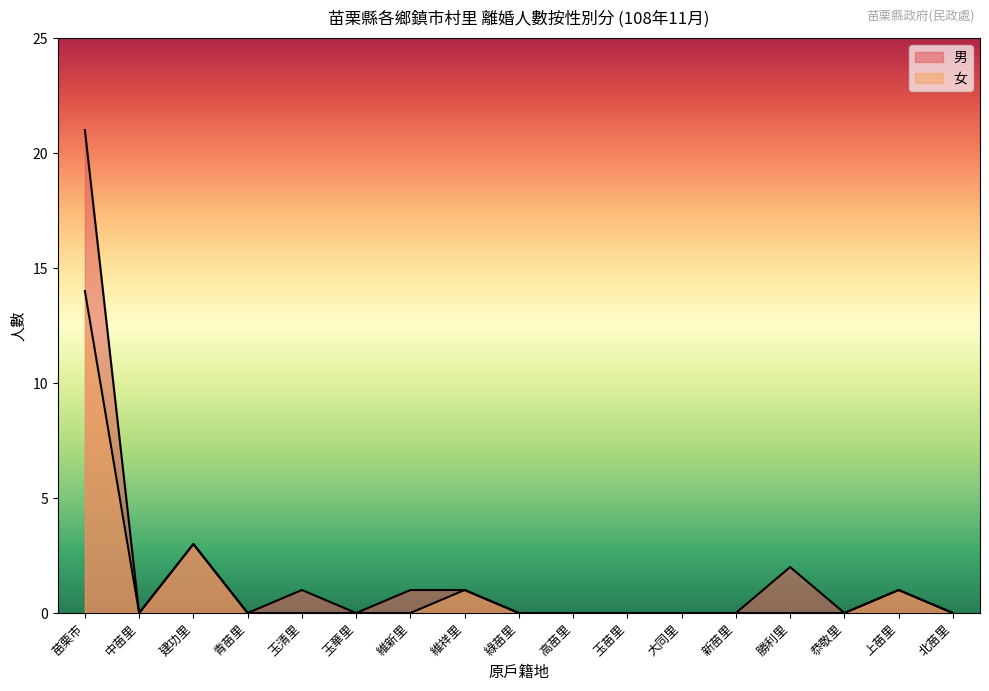

How many values in the 男 series exceed 0?

7